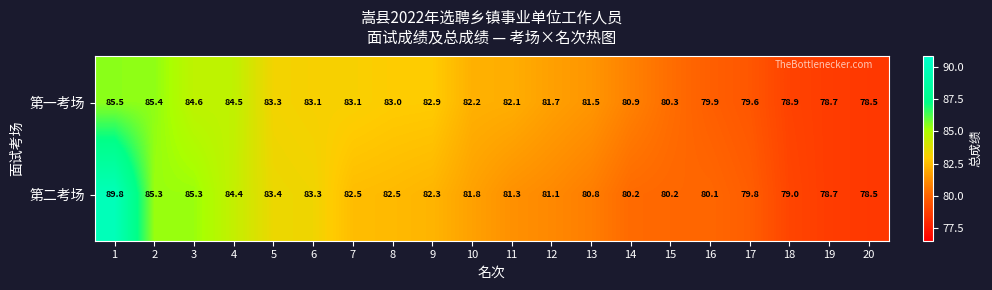

Where is 第二考场 nearest to the value 84?

4